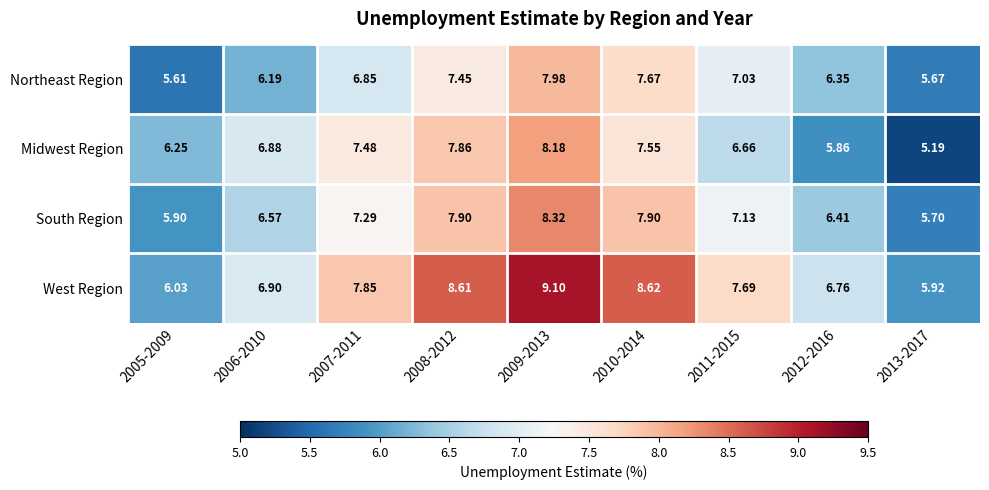

Rank the series by their maximum value, from highest to lowest.

West Region, South Region, Midwest Region, Northeast Region